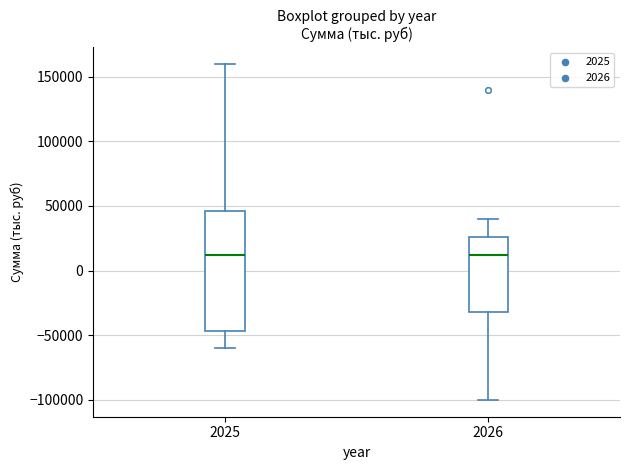

Reading left to right, read every box against the y-axis: the position of its median line, the range the box covers, and the ends of its whiskers. The values are not printed on the chart, so give them approximately, as read against the axis.

2025: median 10000, box -45000 to 45000, whiskers -60000 to 160000
2026: median 10000, box -30000 to 25000, whiskers -100000 to 40000